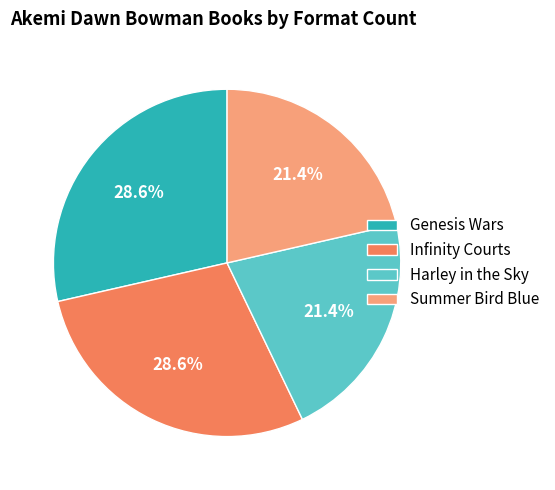

Between Genesis Wars and Summer Bird Blue, which is larger?

Genesis Wars